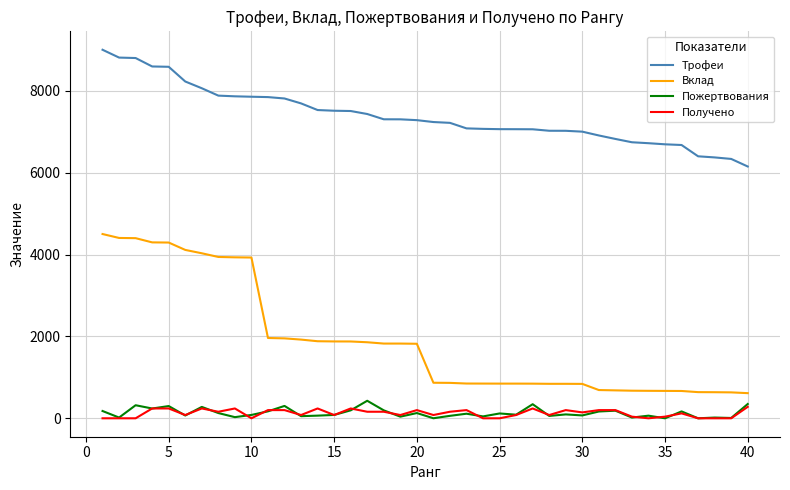

What is the difference between the maximum and minimum values in the Трофеи series?

2851